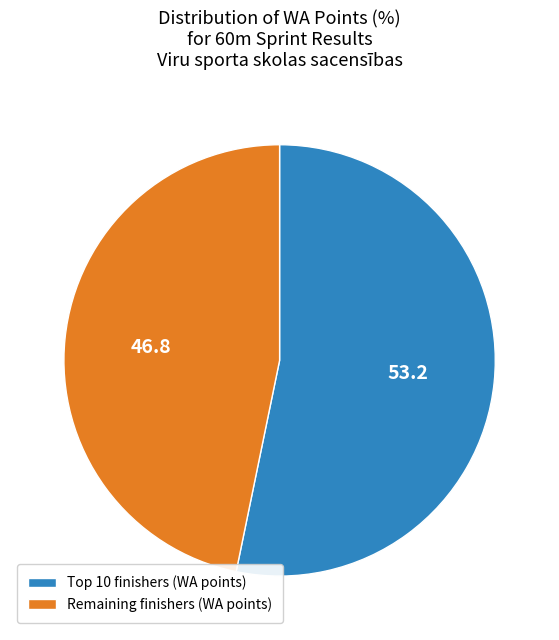

Which category has the smallest portion of the pie?

Remaining finishers (WA points)